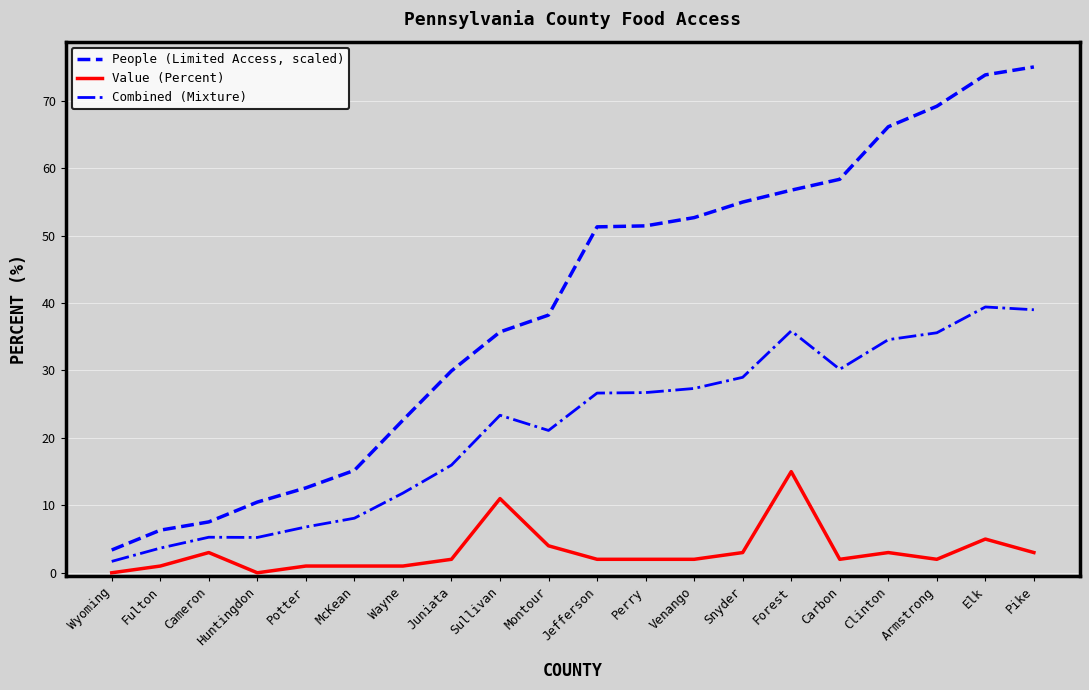

Is it true that Combined (Mixture) equals 35.9 at Forest?

True